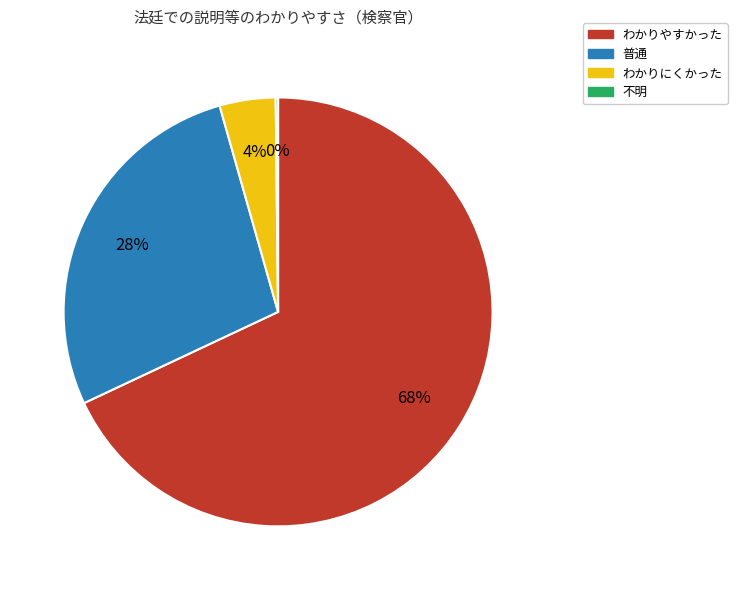

Does any single category account for the majority?

Yes